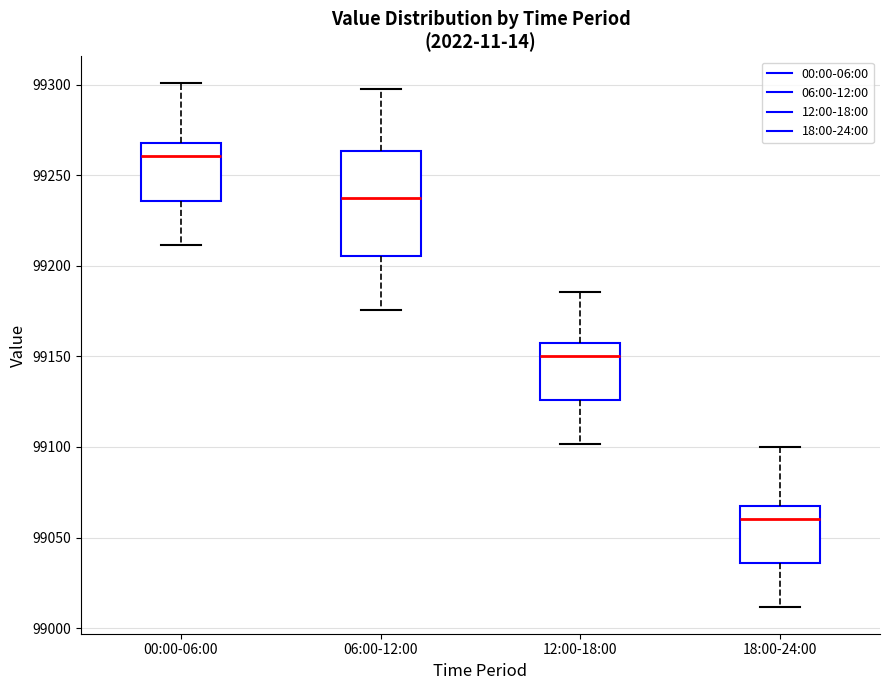

Reading left to right, read every box against the y-axis: the position of its median line, the range the box covers, and the ends of its whiskers. The values are not printed on the chart, so give them approximately, as read against the axis.

00:00-06:00: median 99260, box 99235 to 99265, whiskers 99210 to 99300
06:00-12:00: median 99240, box 99205 to 99265, whiskers 99175 to 99300
12:00-18:00: median 99150, box 99125 to 99155, whiskers 99100 to 99185
18:00-24:00: median 99060, box 99035 to 99065, whiskers 99010 to 99100